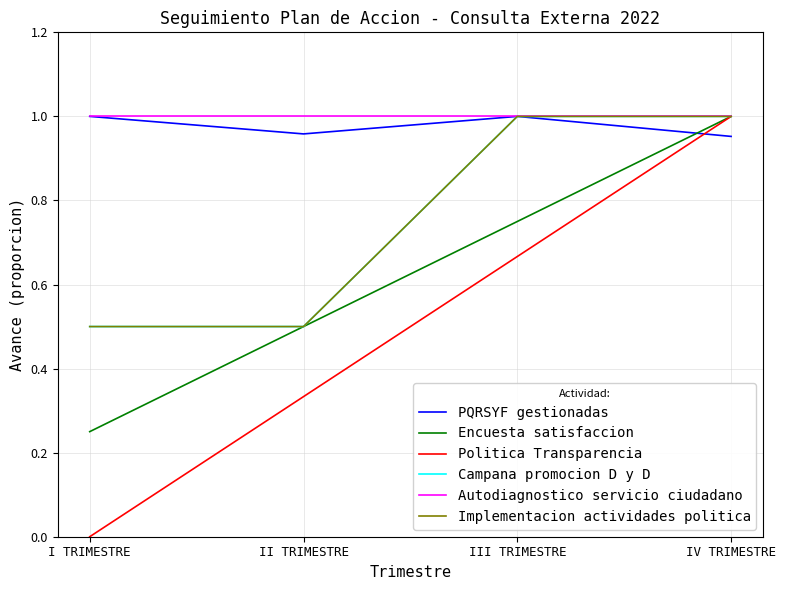

Which has a higher value, I TRIMESTRE or II TRIMESTRE?

I TRIMESTRE